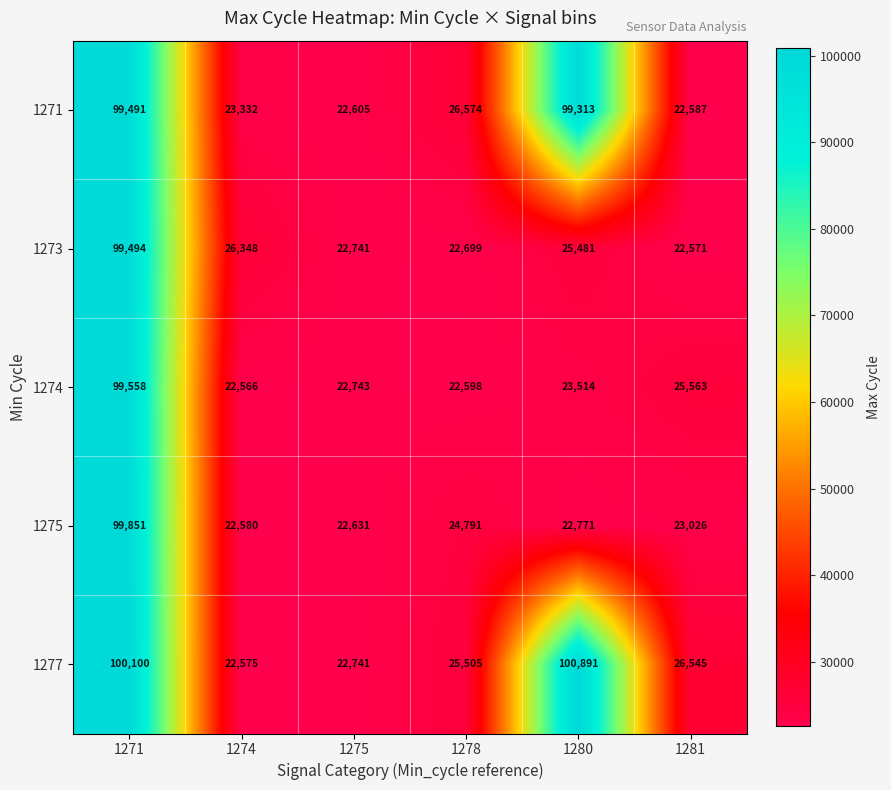

What is the average value of the 1271 series?

48984